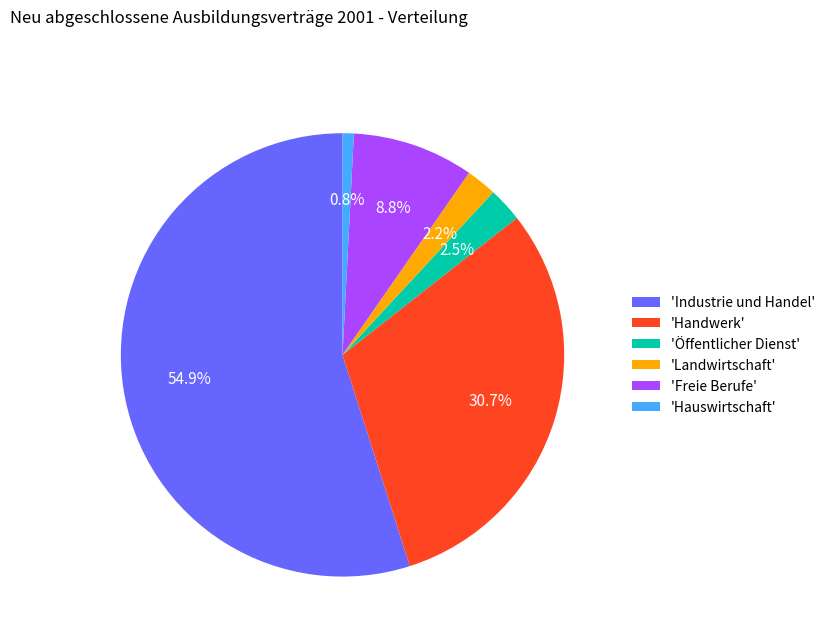

Which category has the smallest portion of the pie?

'Hauswirtschaft'